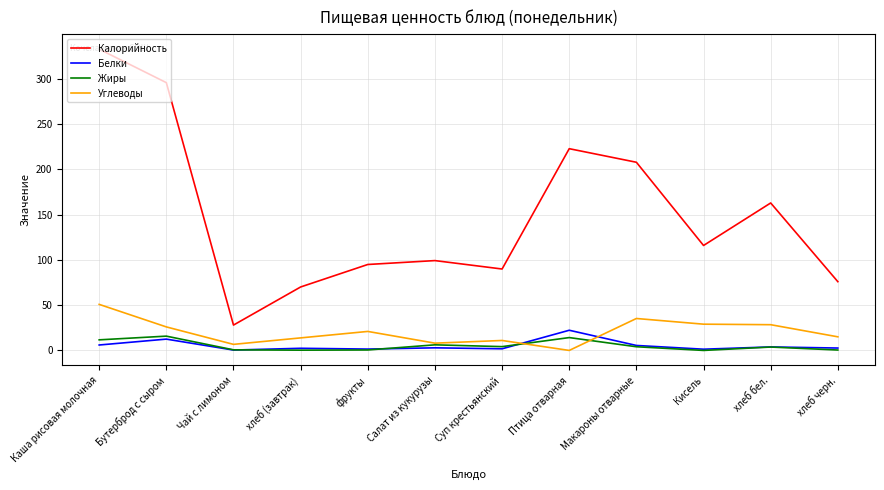

What is the maximum value for Углеводы?

50.9